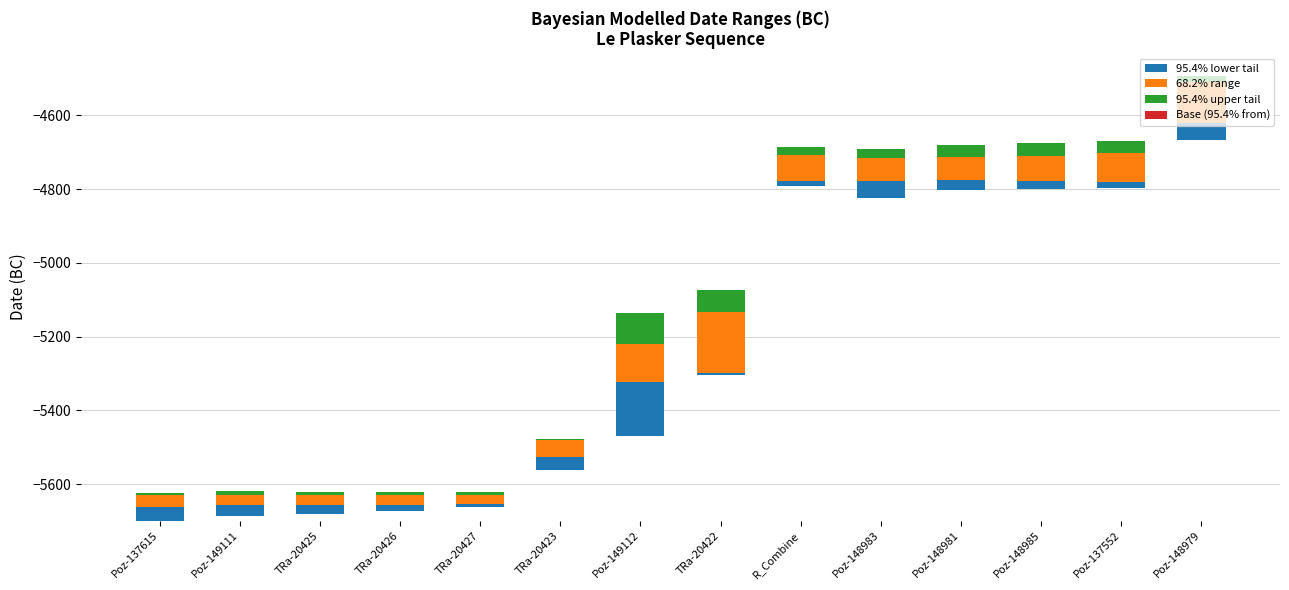

What is the value of the 95.4% lower tail bar at the 9th from the left?

12